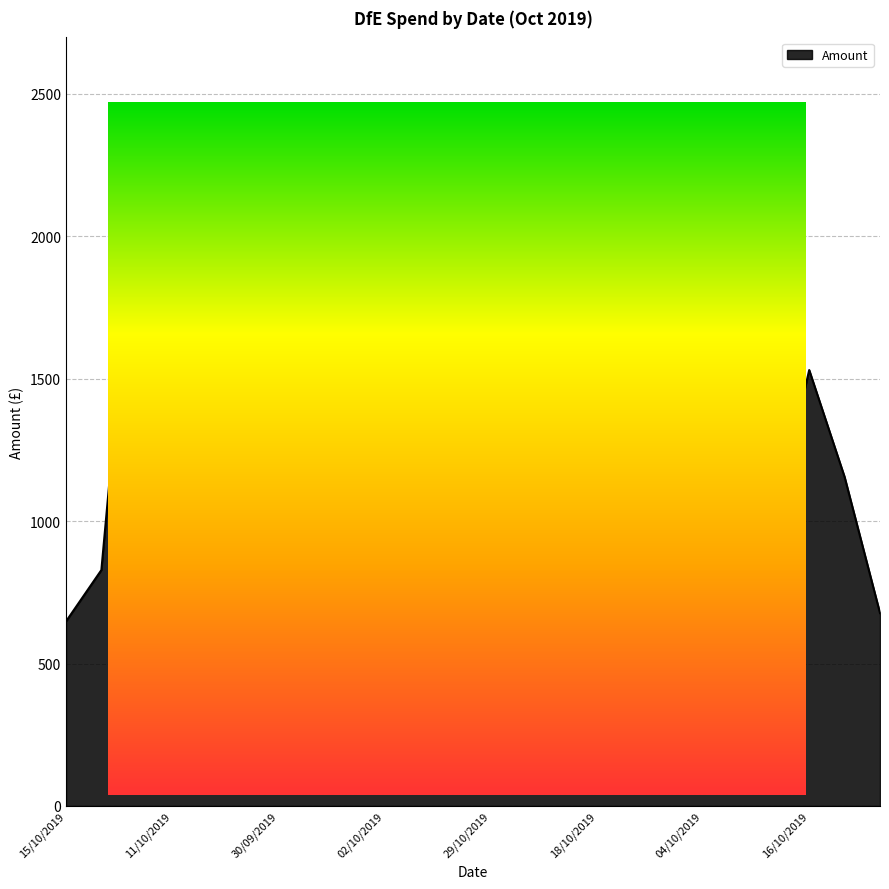

Which label corresponds to the smallest value in the chart?

04/10/2019